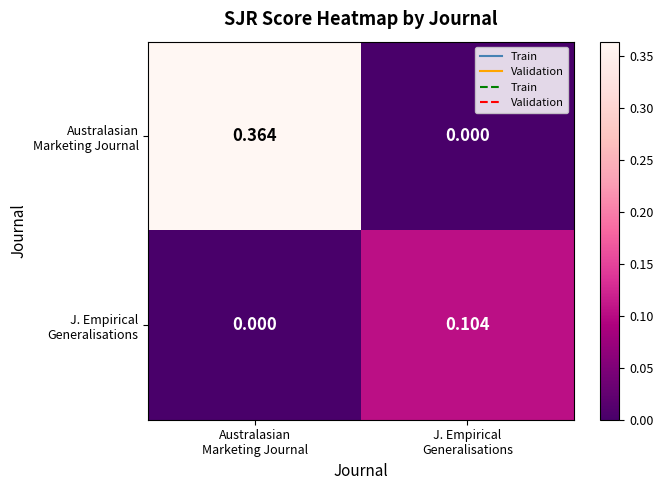

Between Australasian Marketing Journal and J. Empirical Generalisations, which series saw the biggest shift?

Australasian Marketing Journal